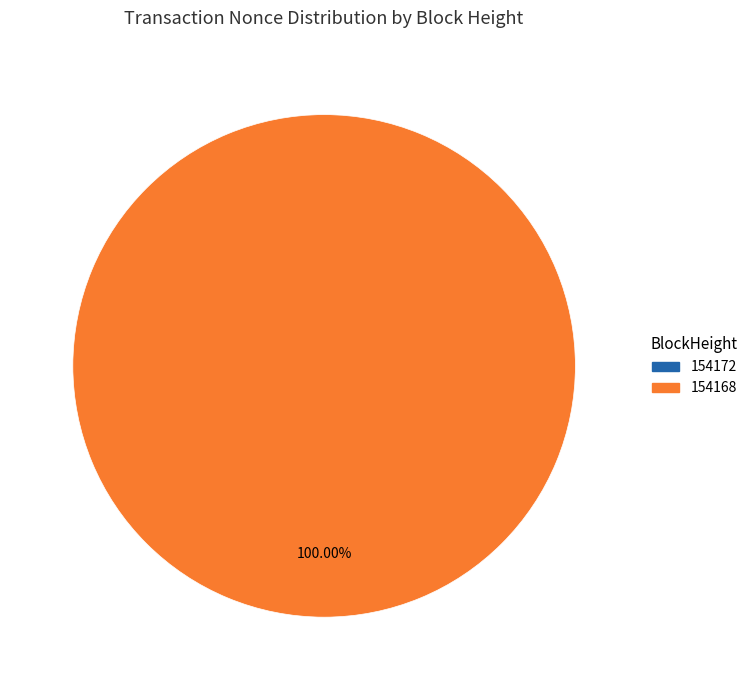

Which slice is the smallest?

154172